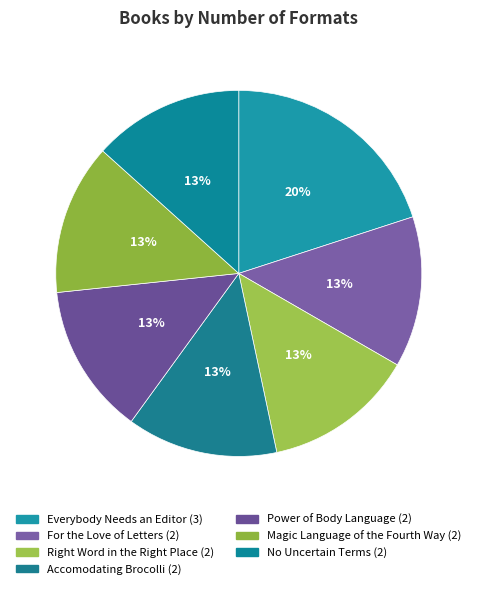

How many segments does this pie chart have?

7